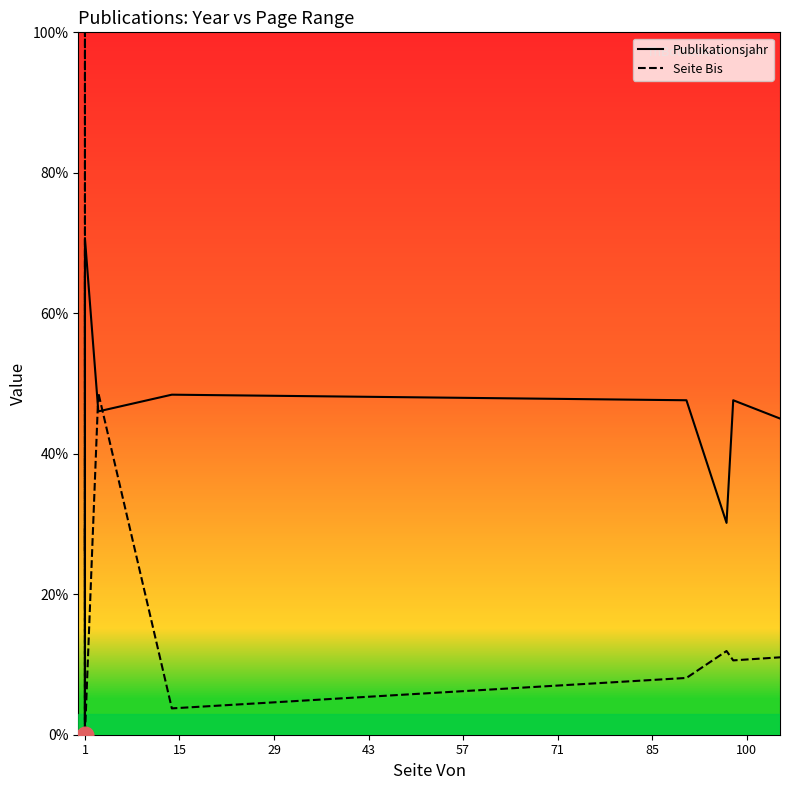

True or false: Seite Bis and Publikationsjahr intersect in this chart.

True